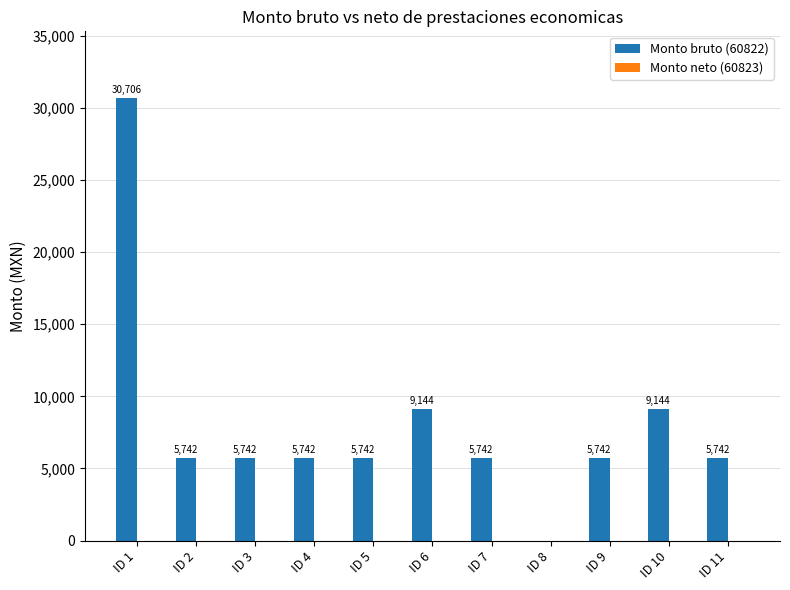

At which label does the data first exceed 5741?

ID 1